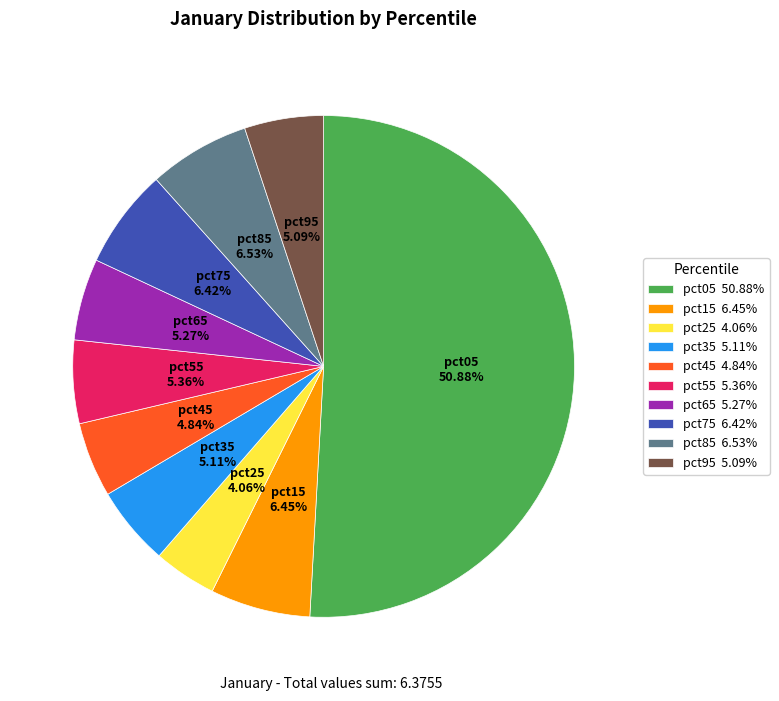

Is it true that pct15 is 1% of the pie?

False